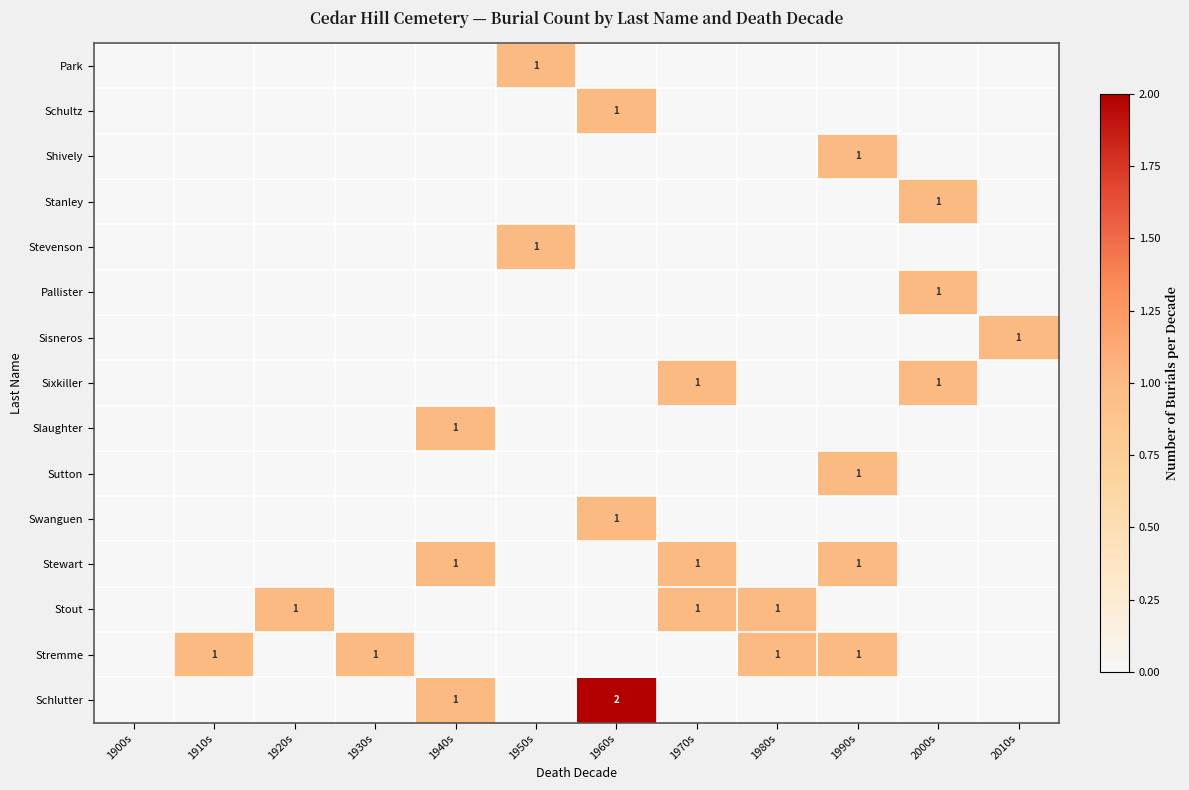

Is the value of Stevenson at 1960s greater than the value of Shively at 1910s?

No